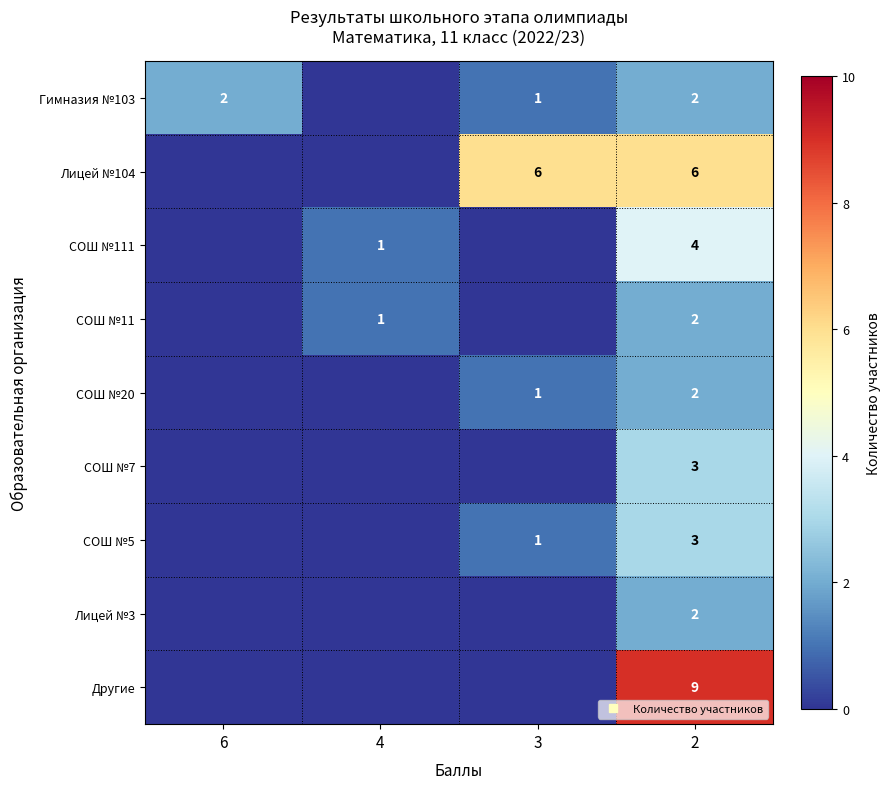

What is the approximate value of Лицей №104 at 2?

6